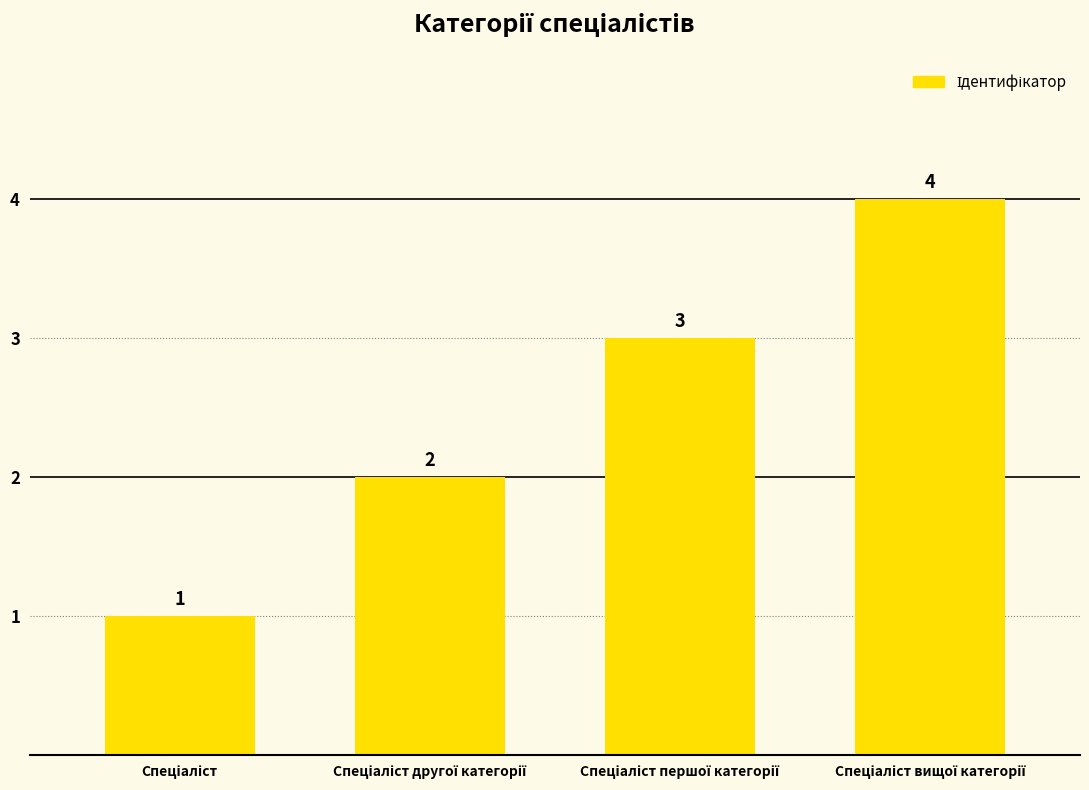

What is the greatest value displayed?

4